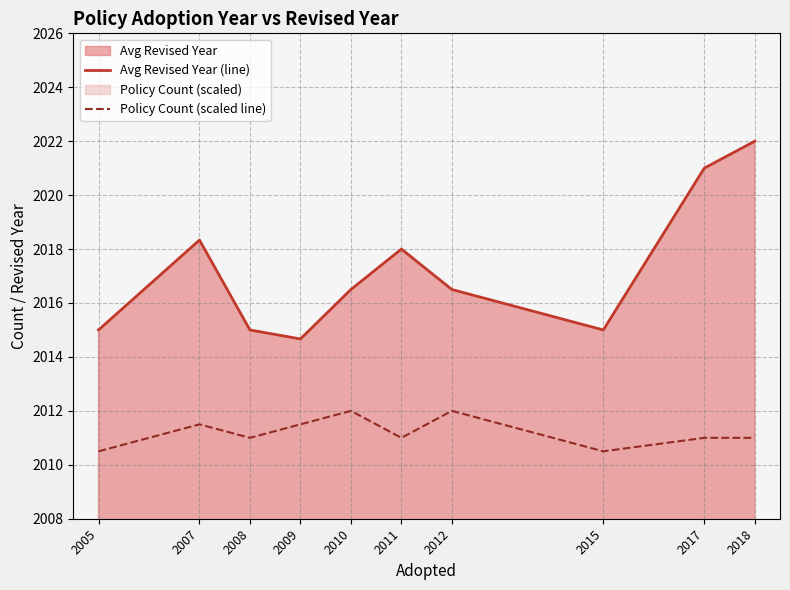

How many categories are shown in the chart?

10